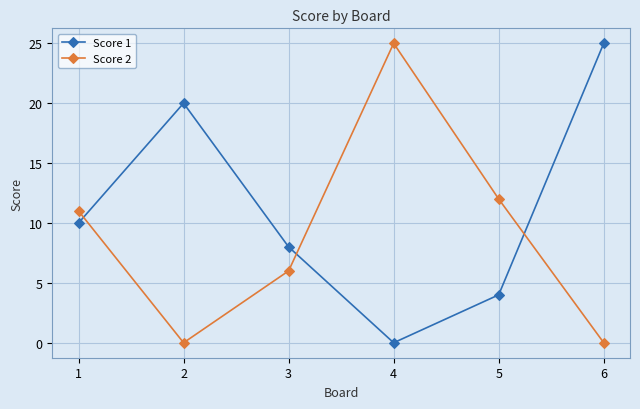

Between which two adjacent categories do Score 2 and Score 1 first intersect?

1 and 2